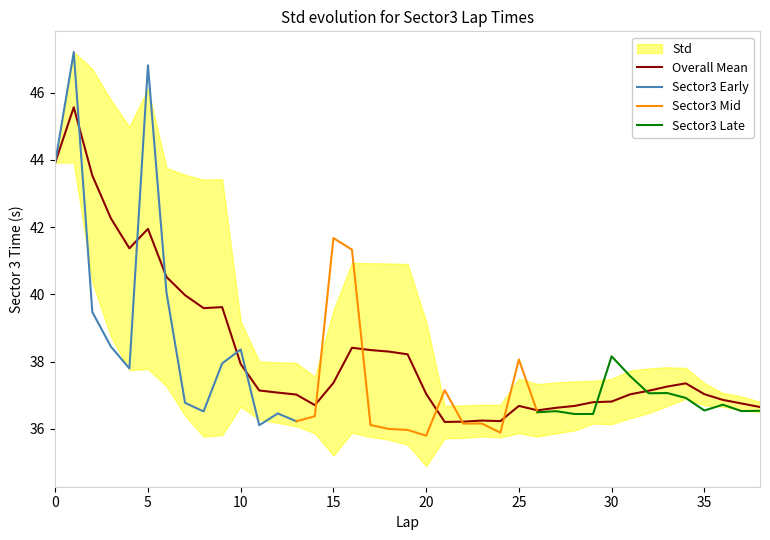

What is the smallest value displayed?

35.8